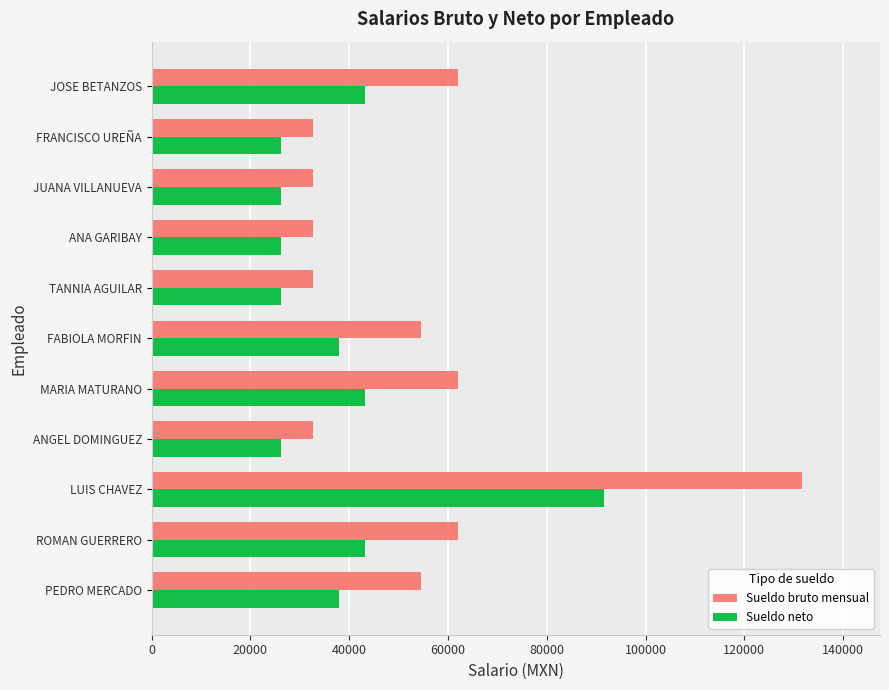

True or false: Sueldo bruto mensual has a value of 84156.7 at PEDRO MERCADO.

False